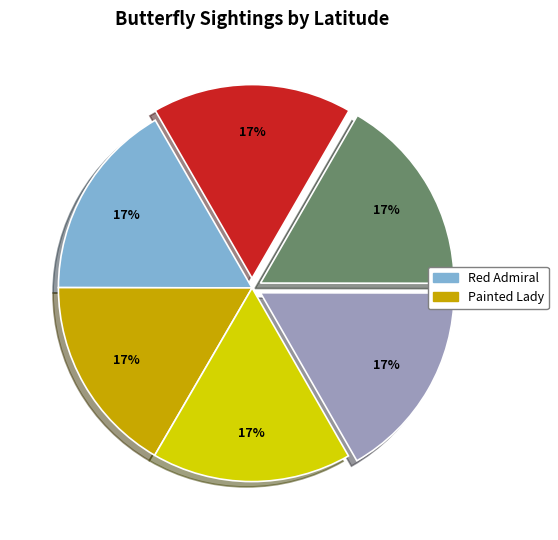

Is there any slice that represents more than half of the pie?

No